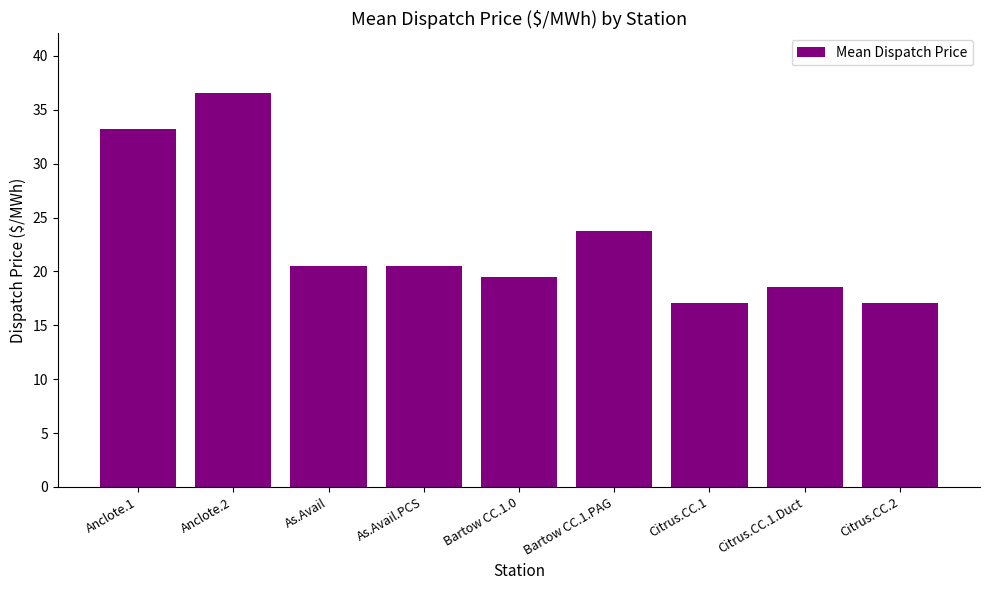

What is the label of the 8th bar from the left?

Citrus.CC.1.Duct